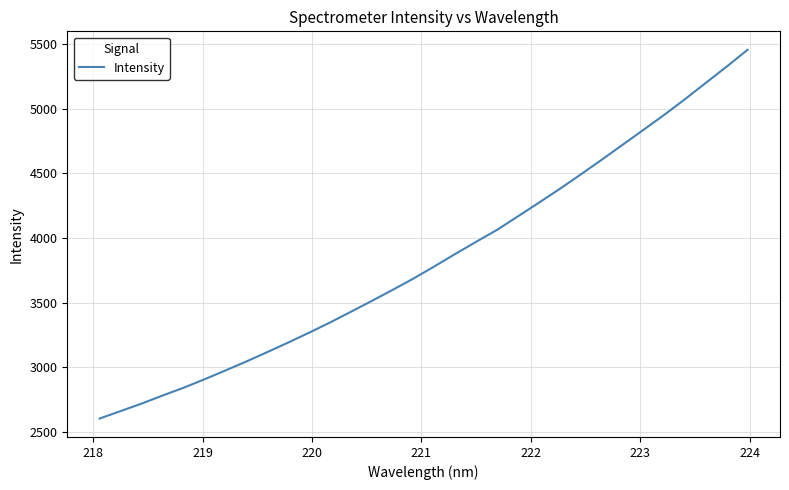

What is the greatest value displayed?

5454.6